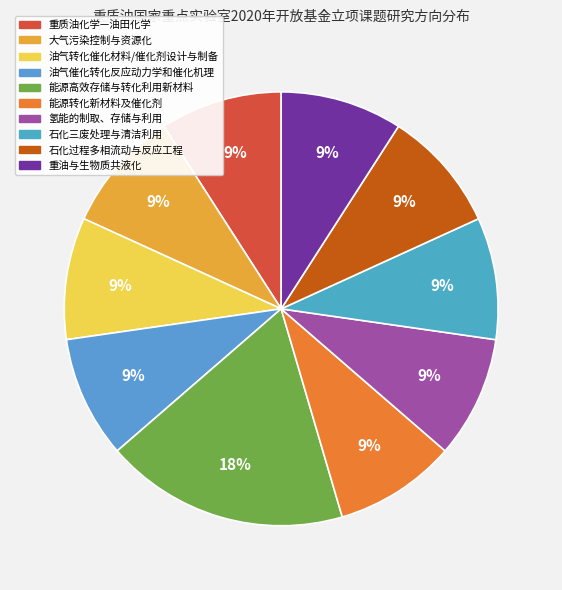

Rank the categories by value from highest to lowest.

能源高效存储与转化利用新材料, 重质油化学—油田化学, 大气污染控制与资源化, 油气转化催化材料/催化剂设计与制备, 油气催化转化反应动力学和催化机理, 能源转化新材料及催化剂, 氢能的制取、存储与利用, 石化三废处理与清洁利用, 石化过程多相流动与反应工程, 重油与生物质共液化